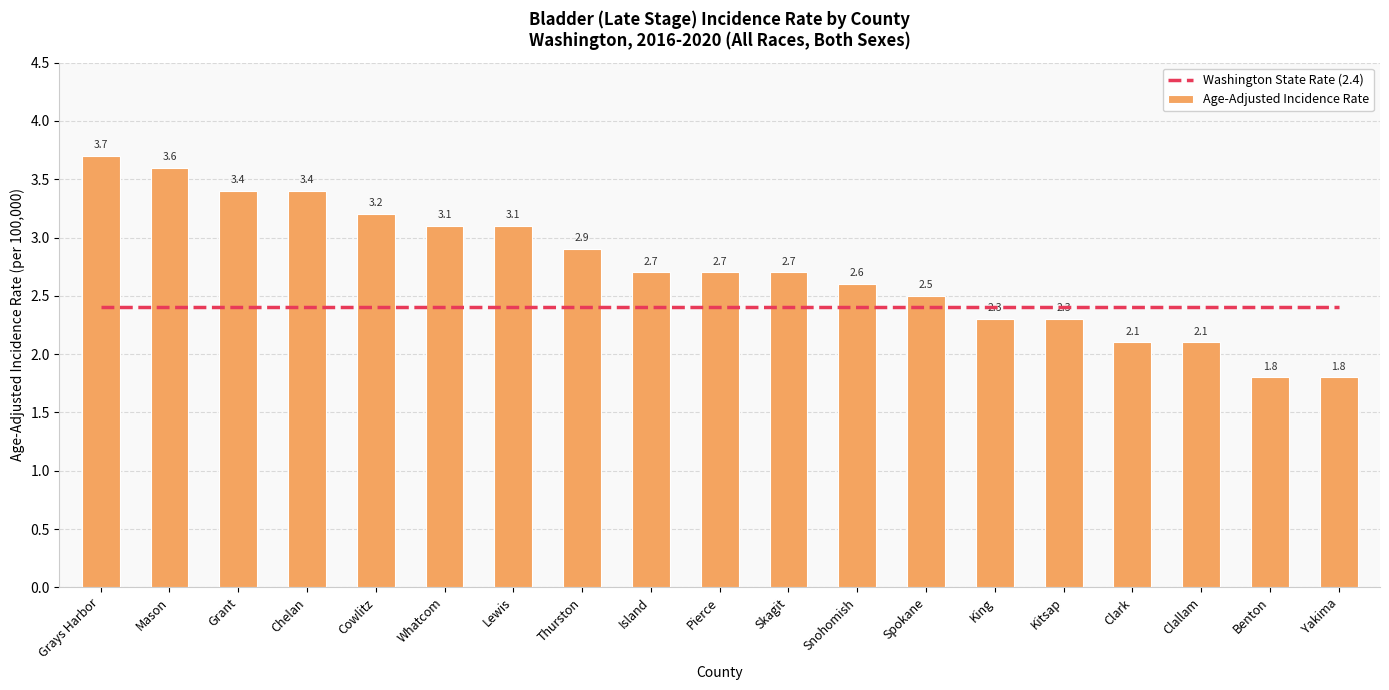

At which label does Age-Adjusted Incidence Rate reach its minimum?

Benton